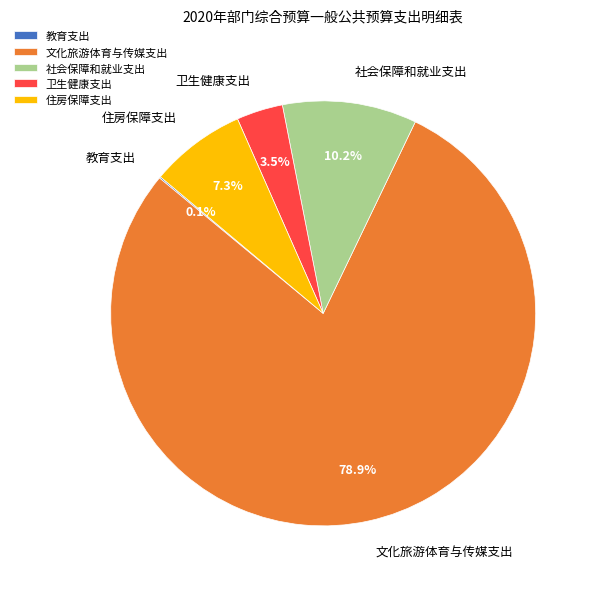

What is the largest slice in the pie chart?

文化旅游体育与传媒支出